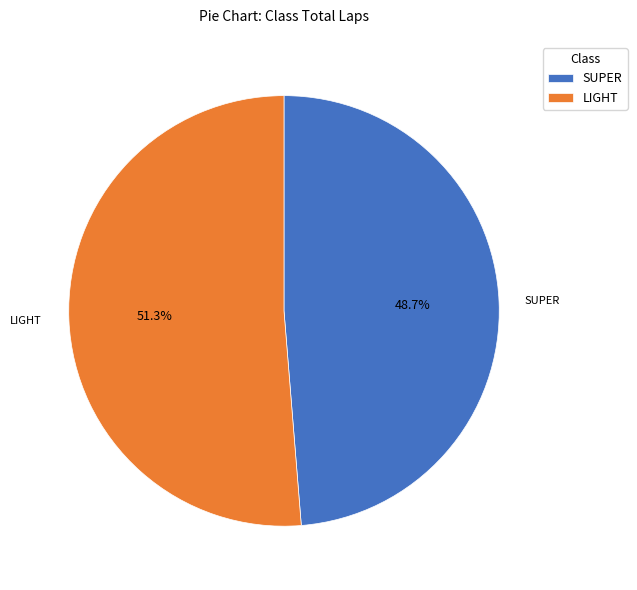

What is the ratio of the value at SUPER to the value at LIGHT?

0.9